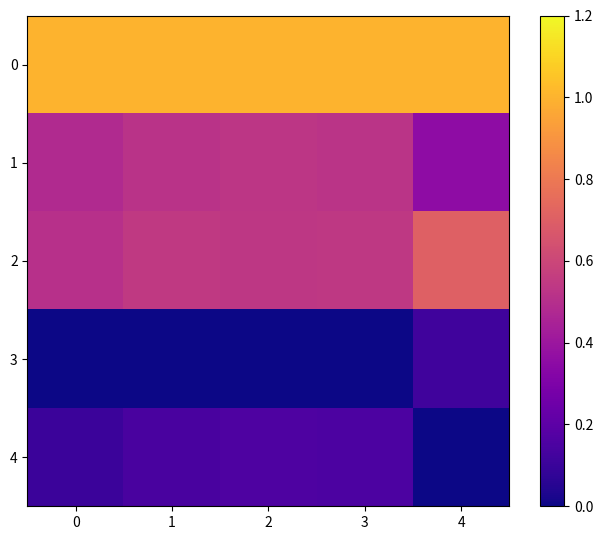

List the series in order of their peak value, lowest first.

3, 4, 1, 2, 0